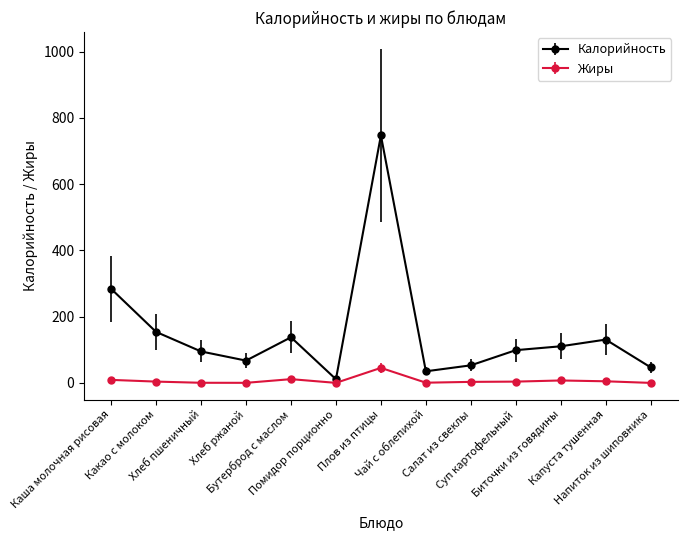

What is the greatest value displayed?

747.1